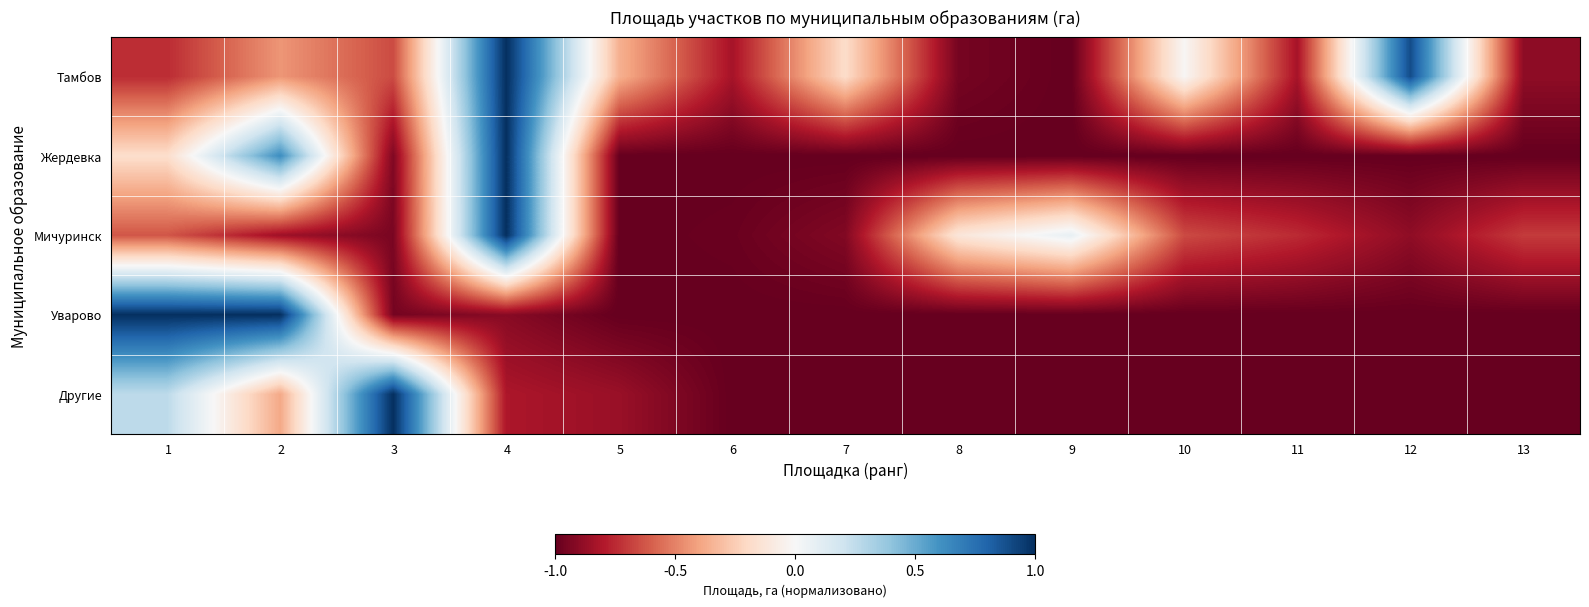

At which category is the sum across all series the highest?

4